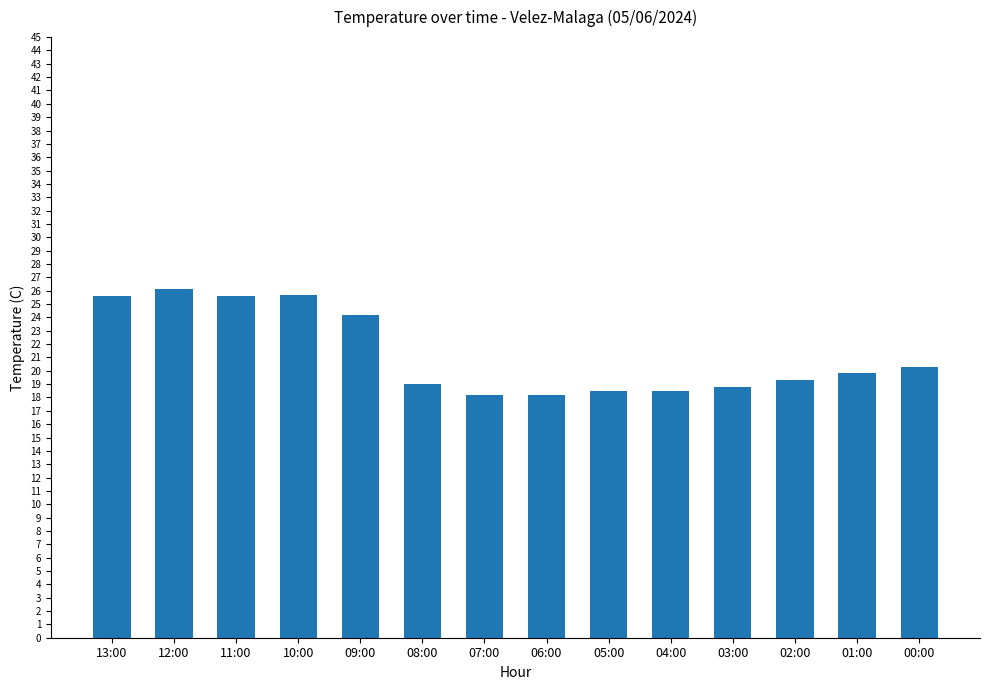

What is the change in value from 07:00 to 04:00?

+0.3